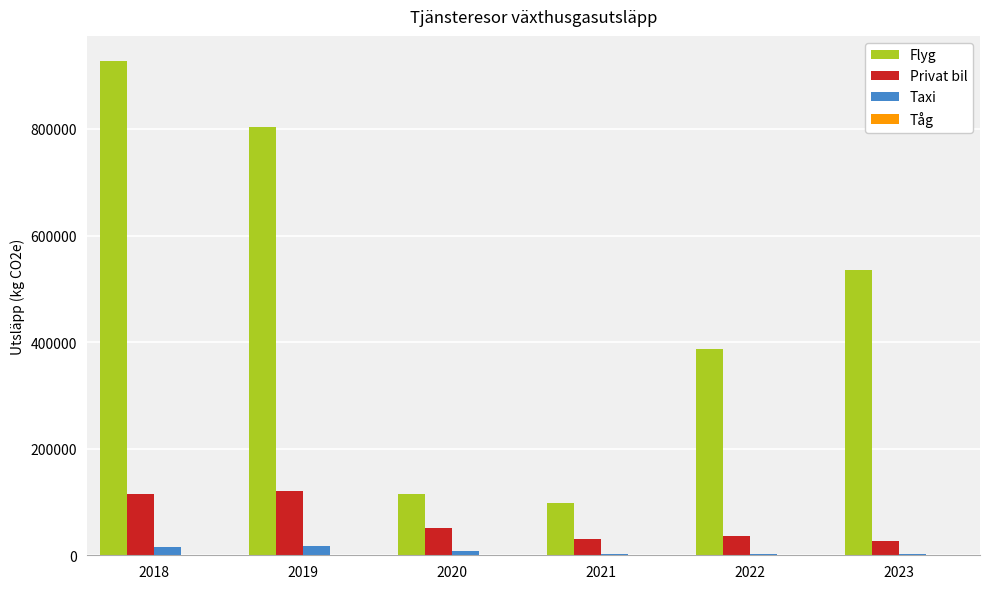

What is the total value across all series at 2020?

174274.8